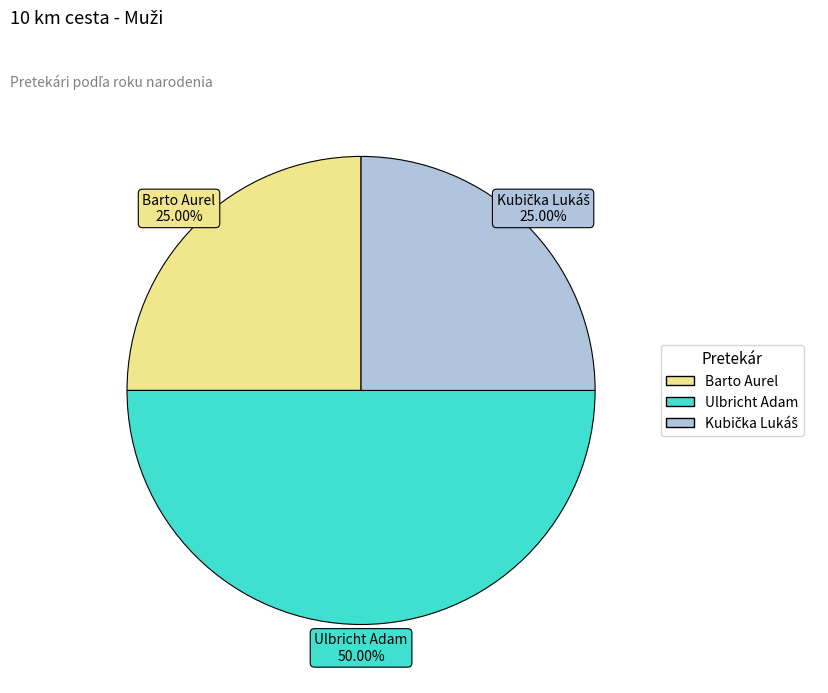

How many slices are in this pie chart?

3